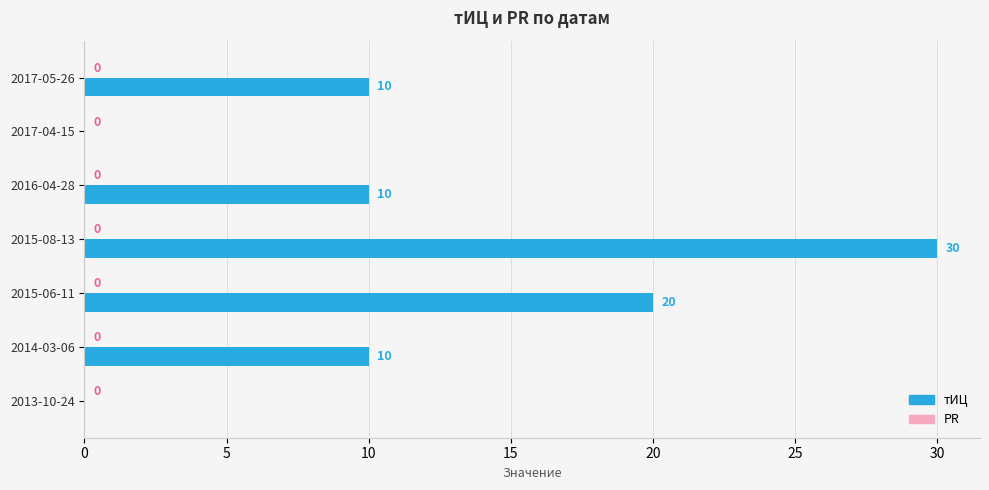

At which category does the chart reach its peak across all series?

2015-08-13